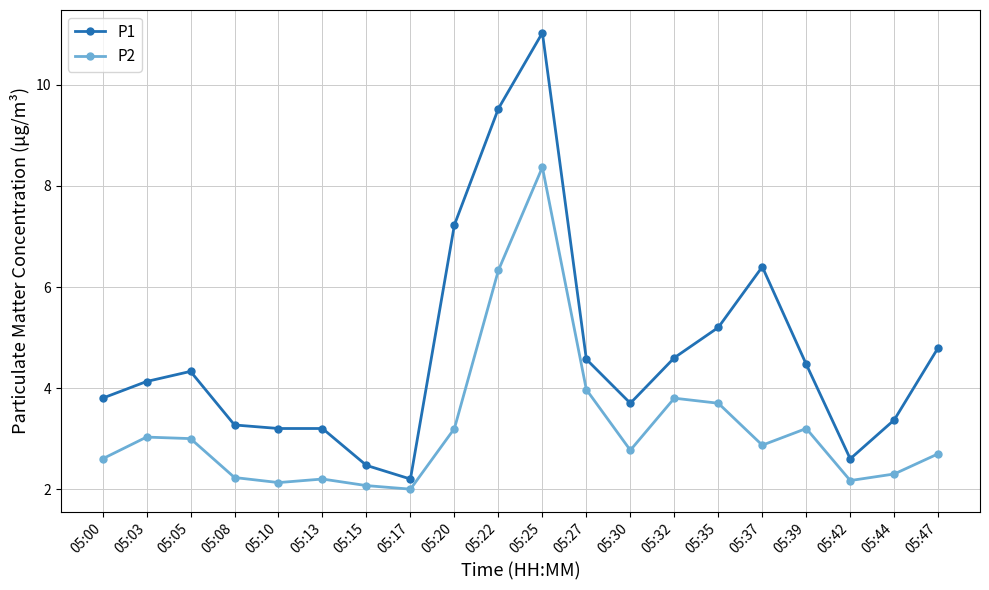

Which series has the widest spread of values?

P1